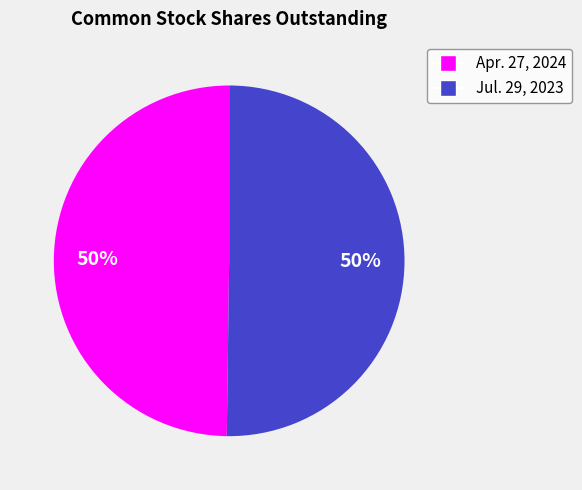

Count the number of slices in the pie.

2